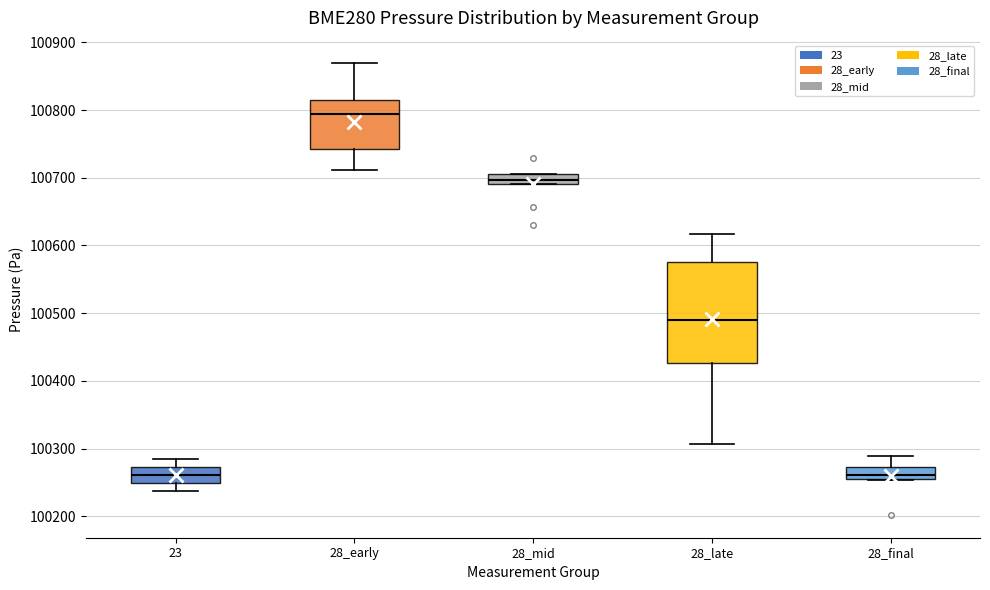

Where does the lower whisker of the box for 28_early end on the y-axis? The values are not printed on the chart, so give them approximately, as read against the axis.

100710